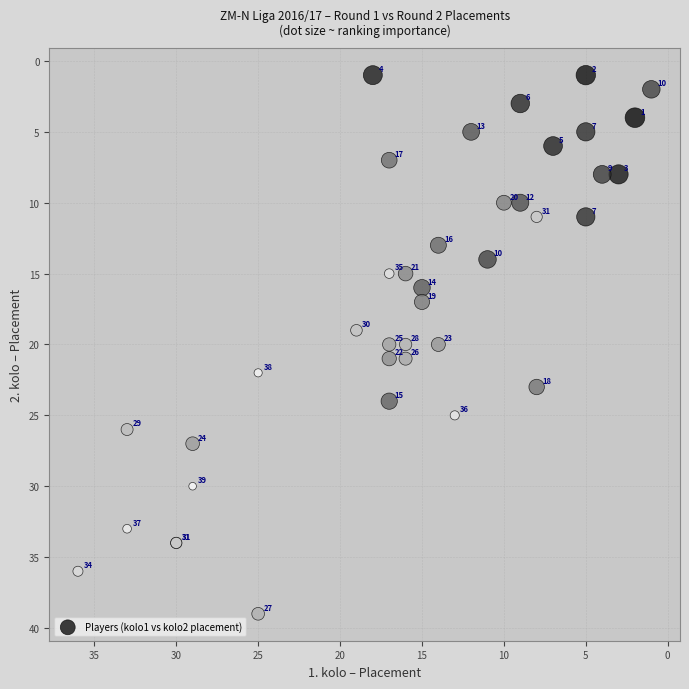

What Y value in the scatter plot is closest to 20?

20